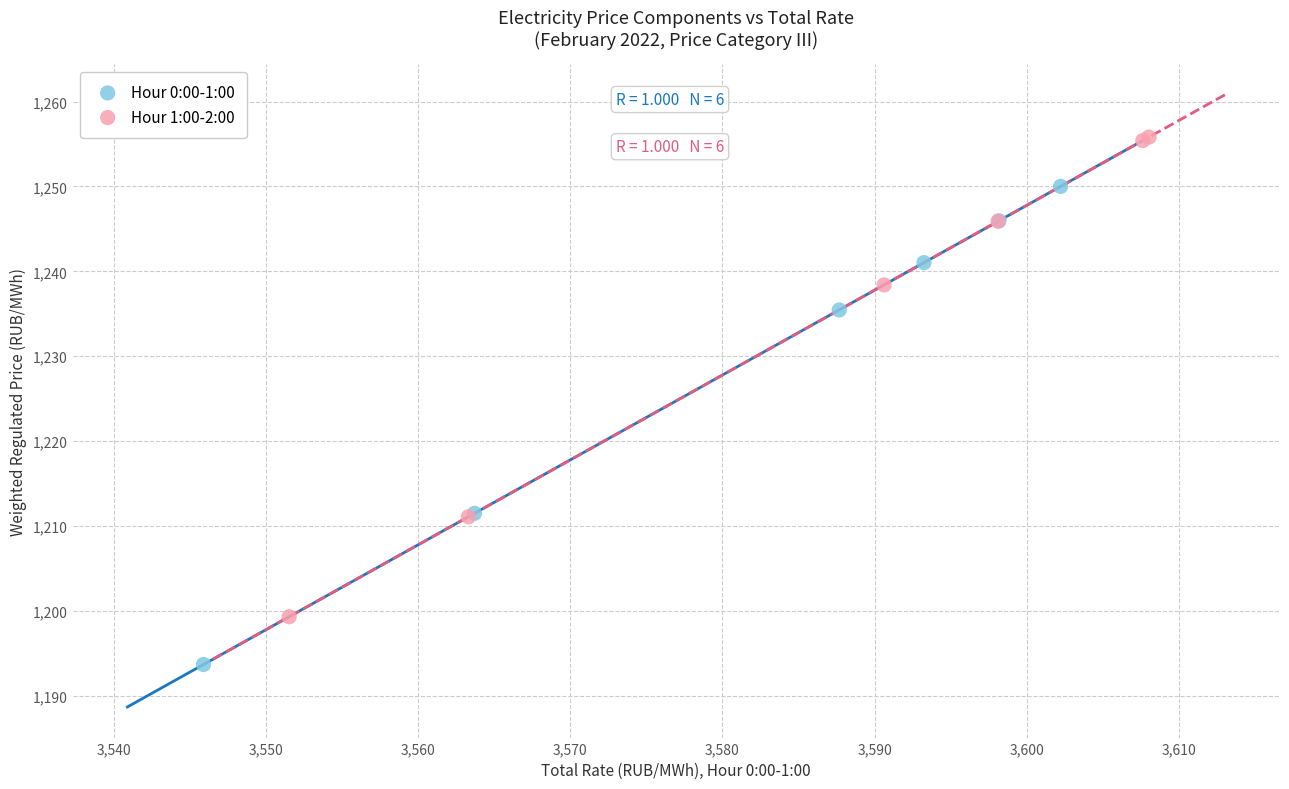

Which series has the largest Y range (max minus min)?

Hour 1:00-2:00